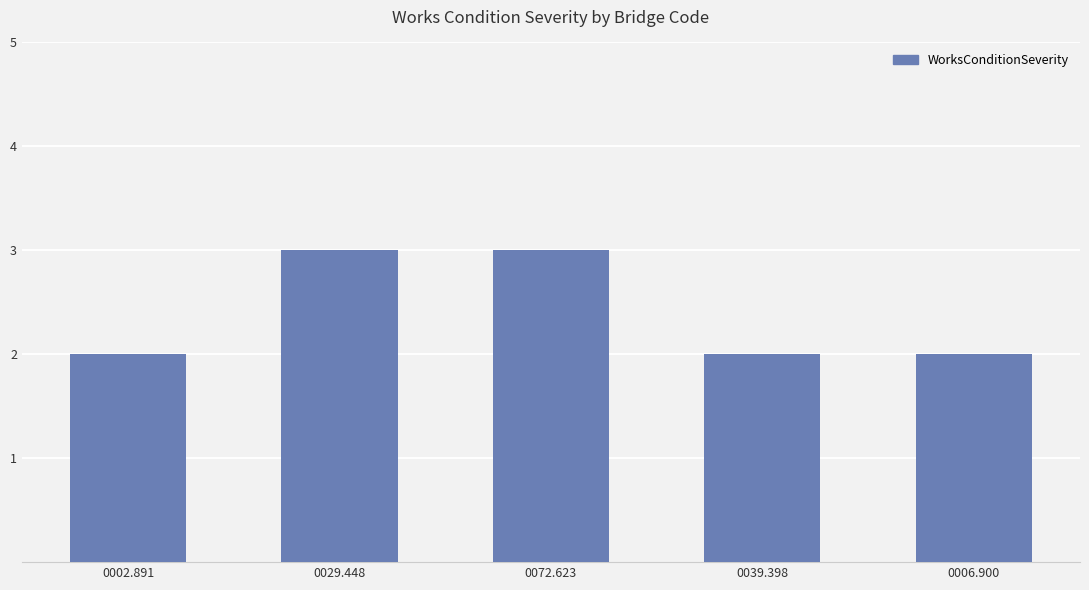

Read the value at 0039.398.

2